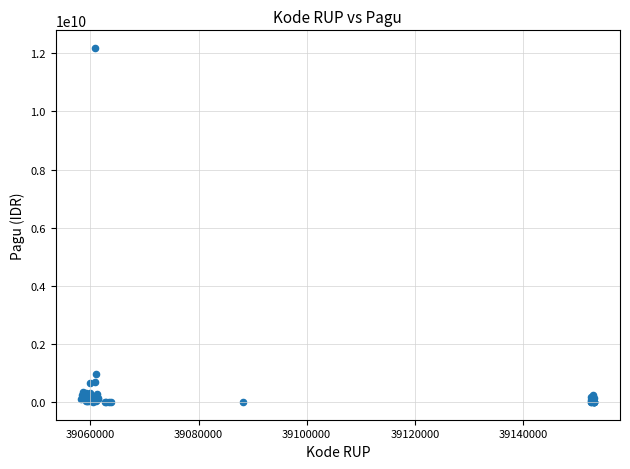

What Y value in the scatter plot is closest to 6092566000?

971640000